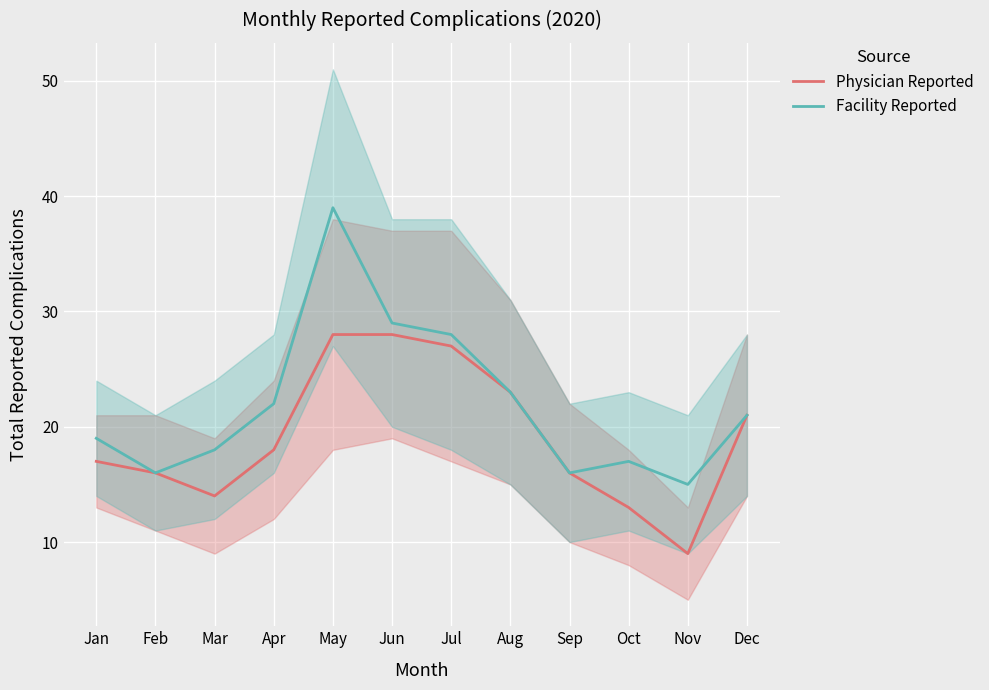

Which series has the widest spread of values?

Facility Reported